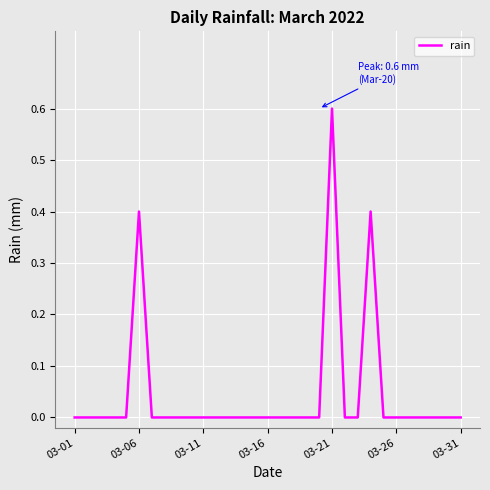

What is the greatest value displayed?

0.6